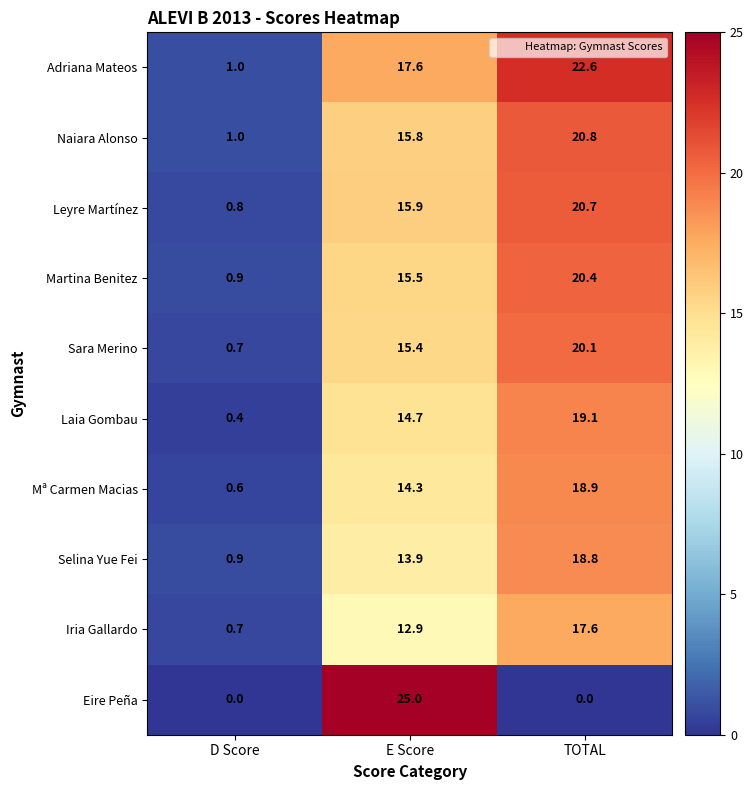

What is the total value across all series at TOTAL?

179.0